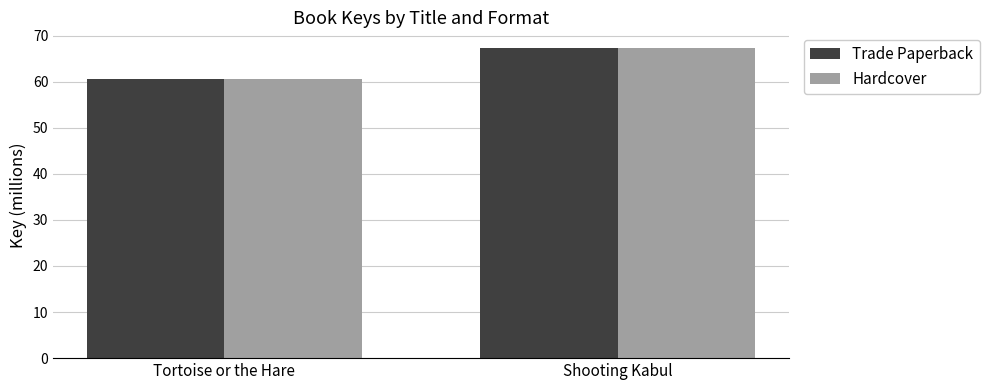

True or false: Trade Paperback has a value of 60.6 at Tortoise or the Hare.

True